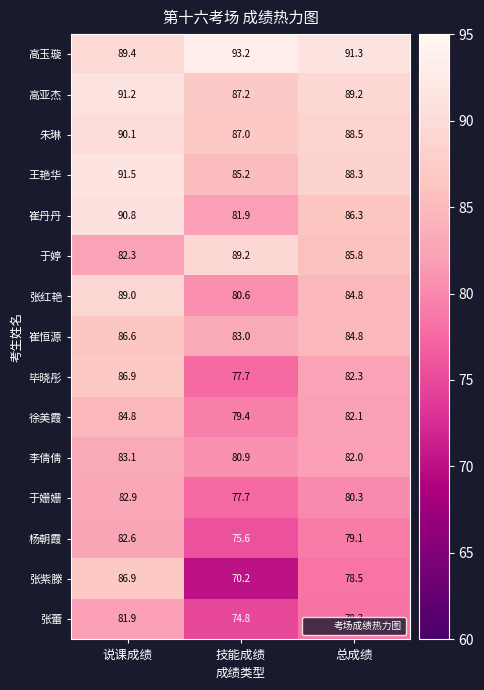

What is the greatest value displayed?

93.2